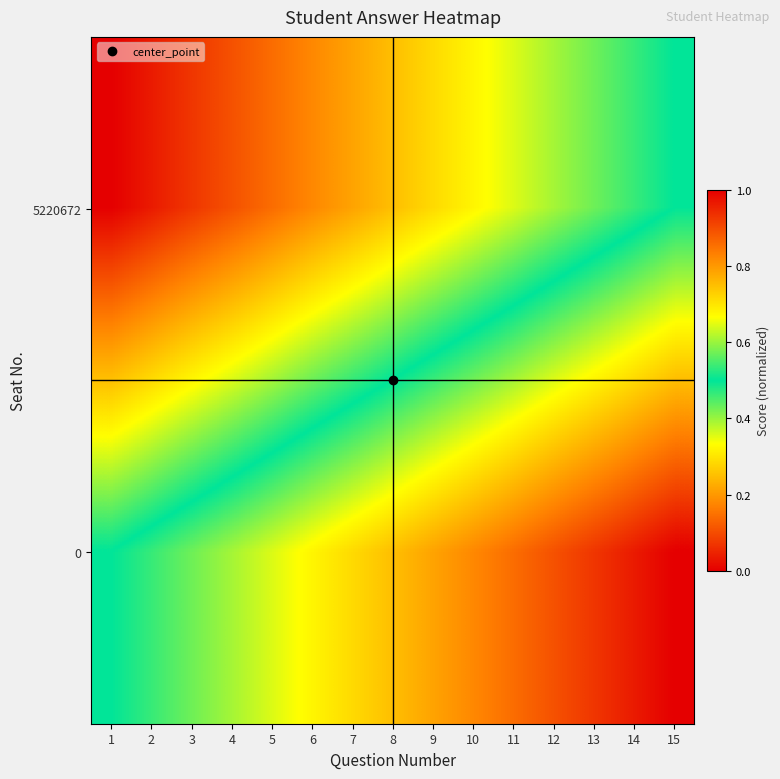

At how many categories does at least one series exceed 0?

15